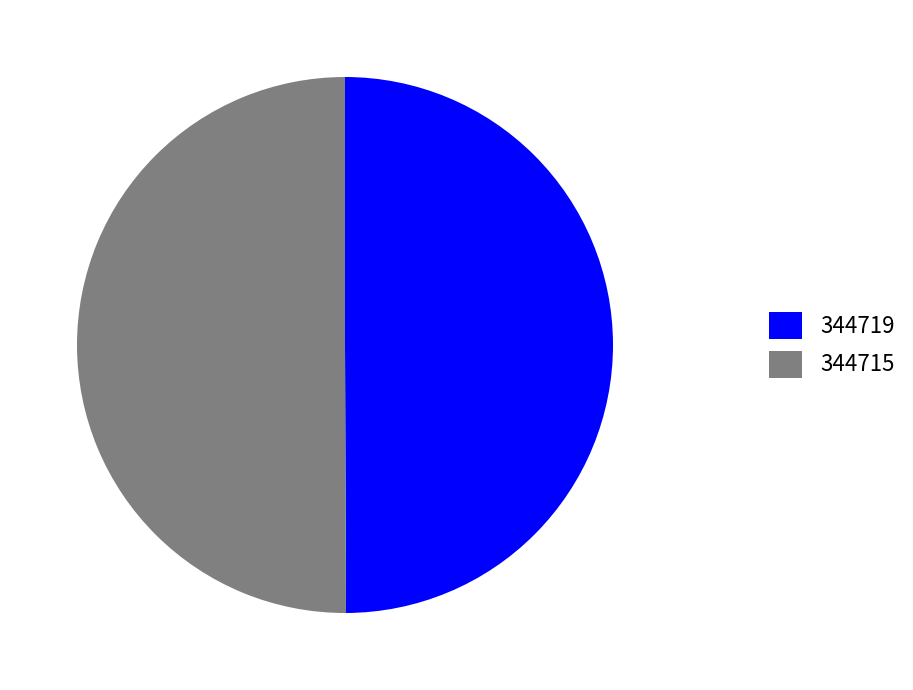

The 344719 slice represents 7% of the pie. True or false?

False